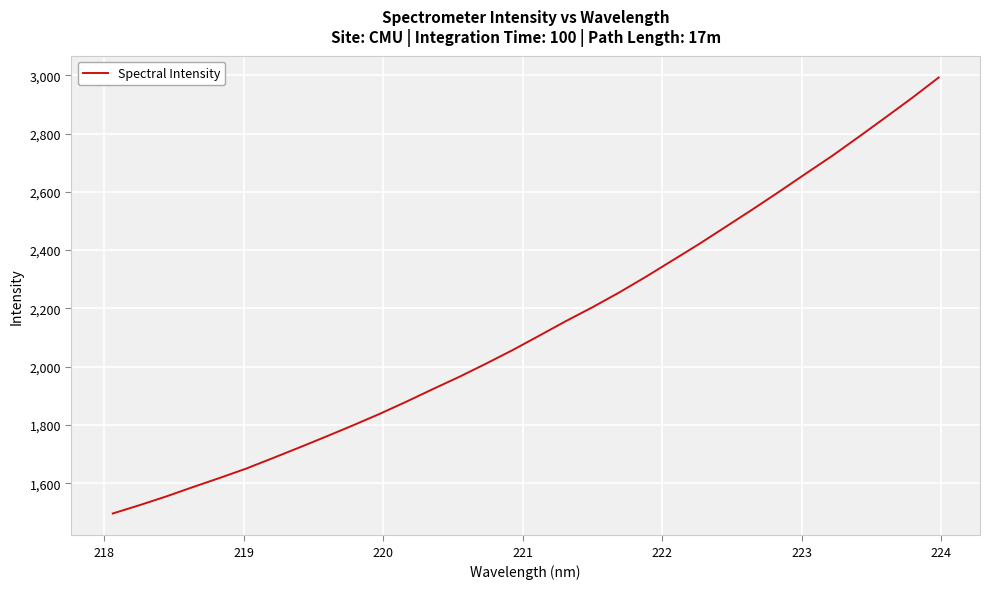

What is the smallest value displayed?

1495.9